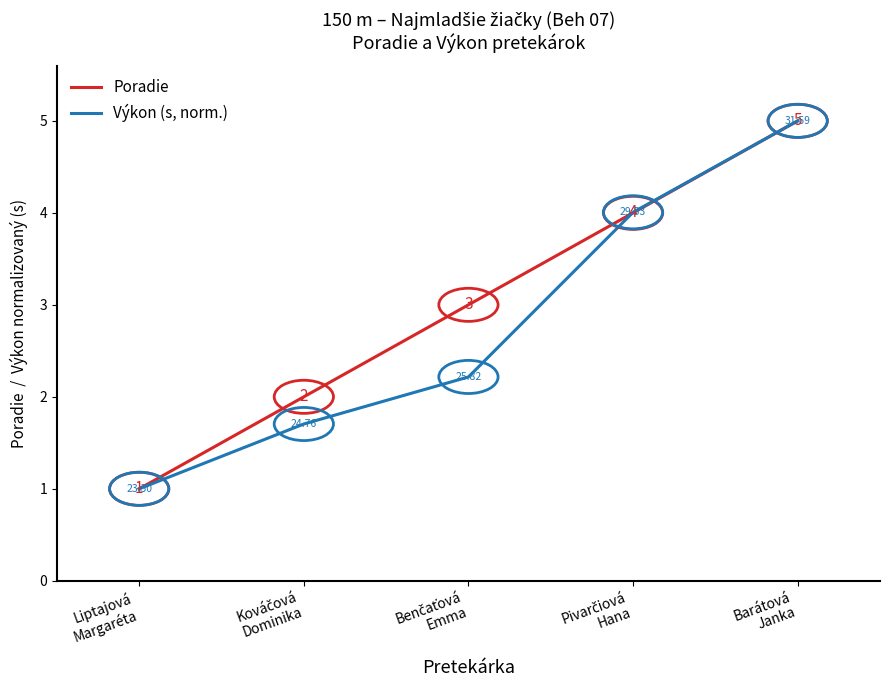

Rank the series by their average value, from highest to lowest.

Poradie, Výkon (s, norm.)